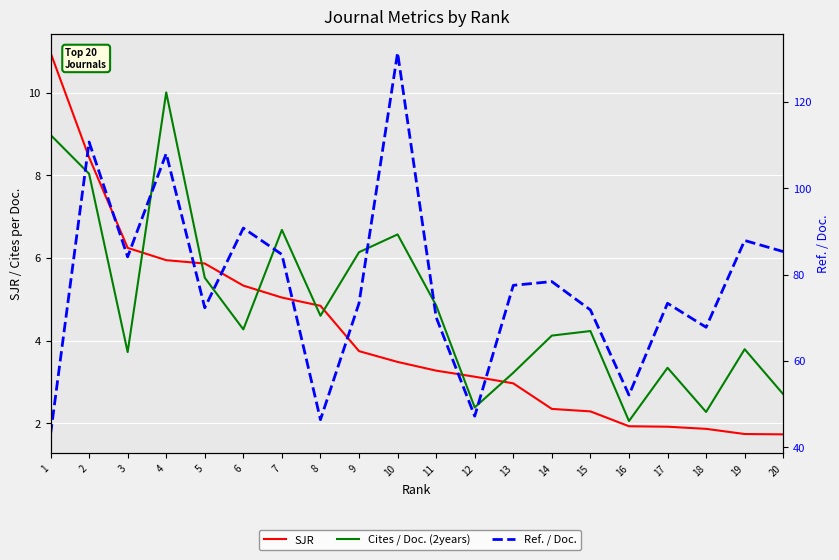

What is the difference between the highest and lowest values at 11?

66.8